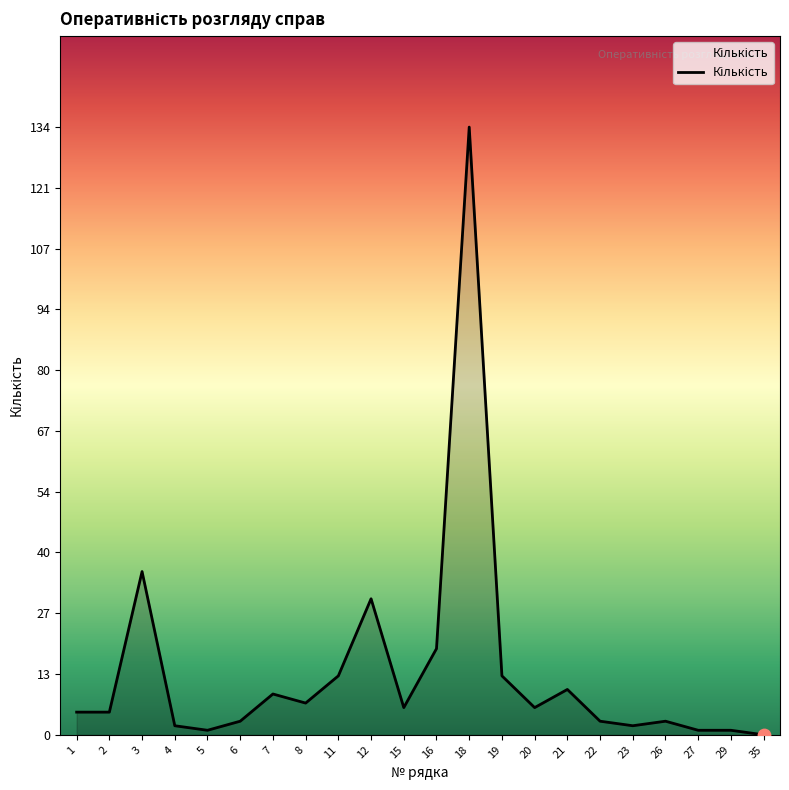

What is the change in value from 2 to 16?

+14